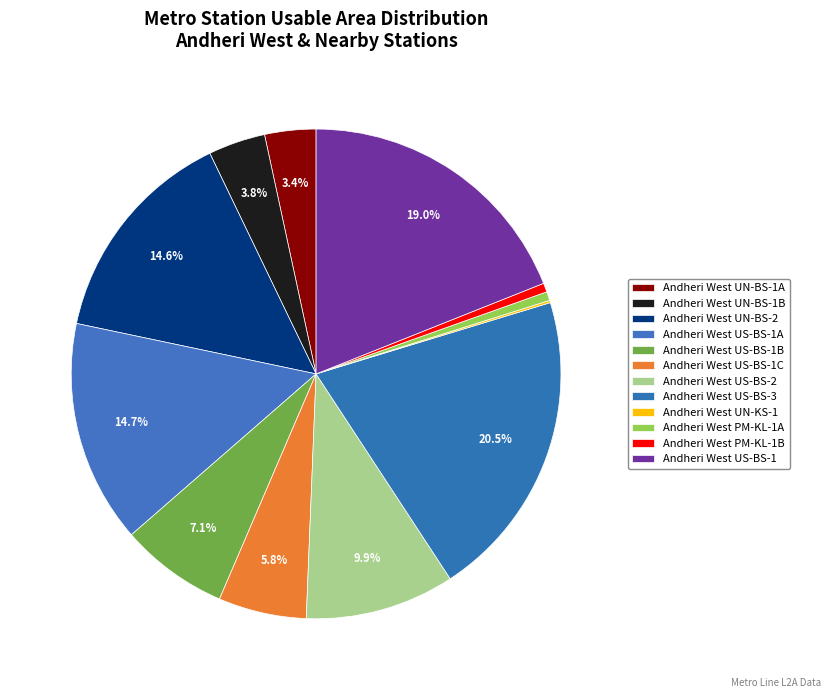

Which category has the smallest portion of the pie?

Andheri West UN-KS-1